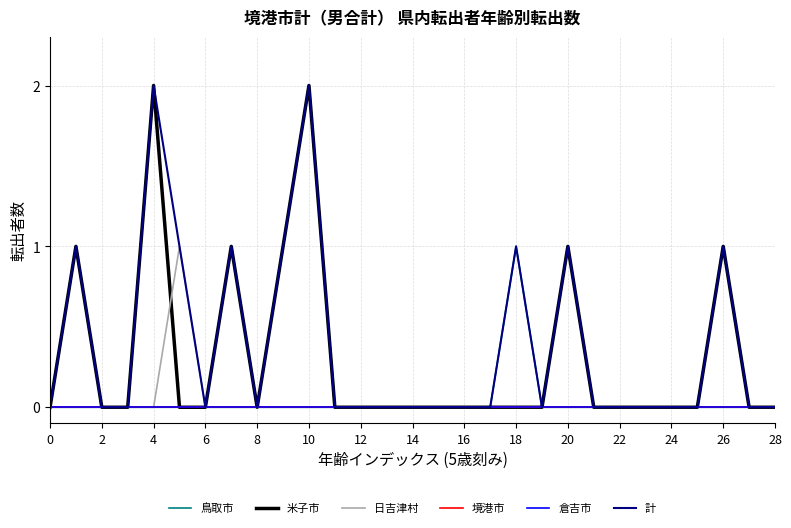

What is the maximum value shown in the chart?

2